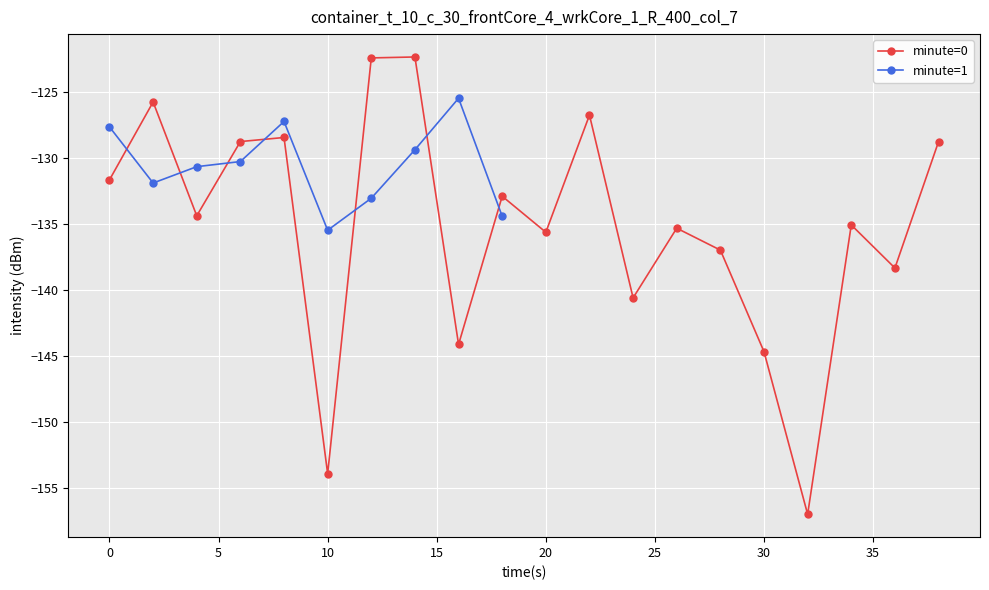

What is the difference between the second highest and second lowest values?

31.5